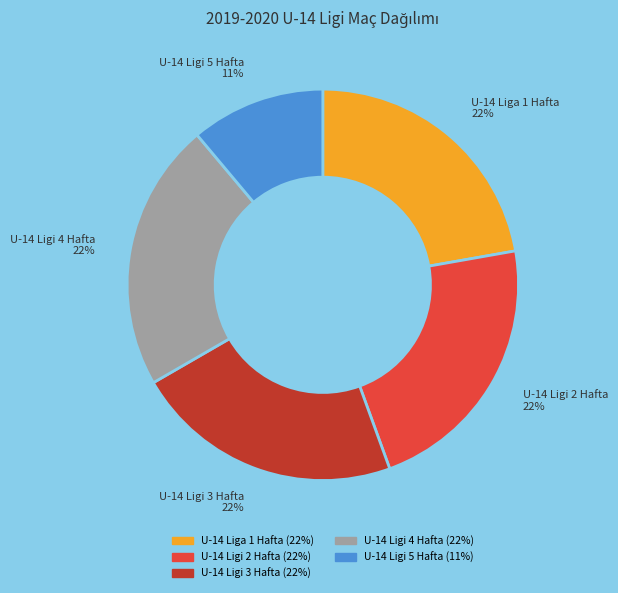

What is the ratio of the value at U-14 Ligi 5 Hafta to the value at U-14 Ligi 3 Hafta?

0.5